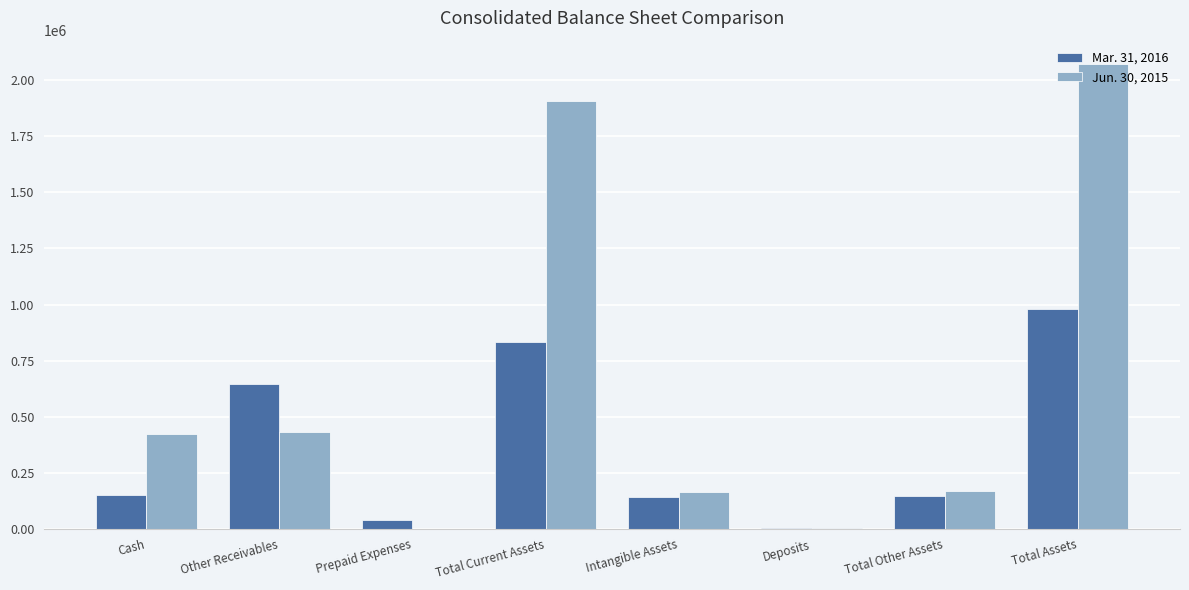

Is the value of Mar. 31, 2016 at Prepaid Expenses greater than the value of Jun. 30, 2015 at Total Current Assets?

No